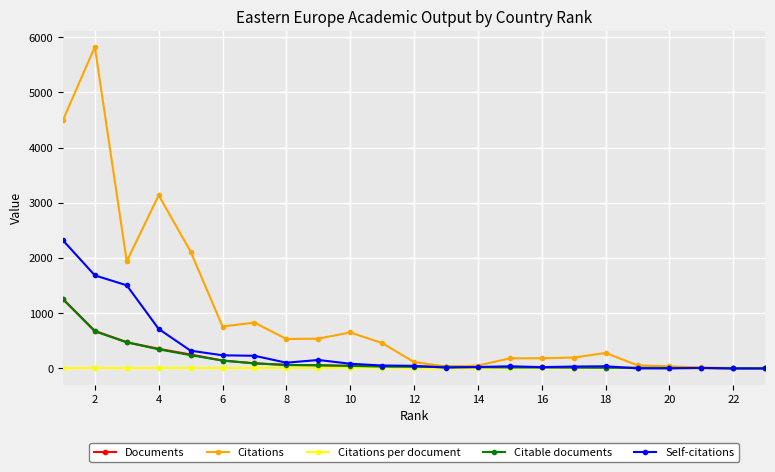

True or false: Self-citations has more than 0 interior local peaks.

True